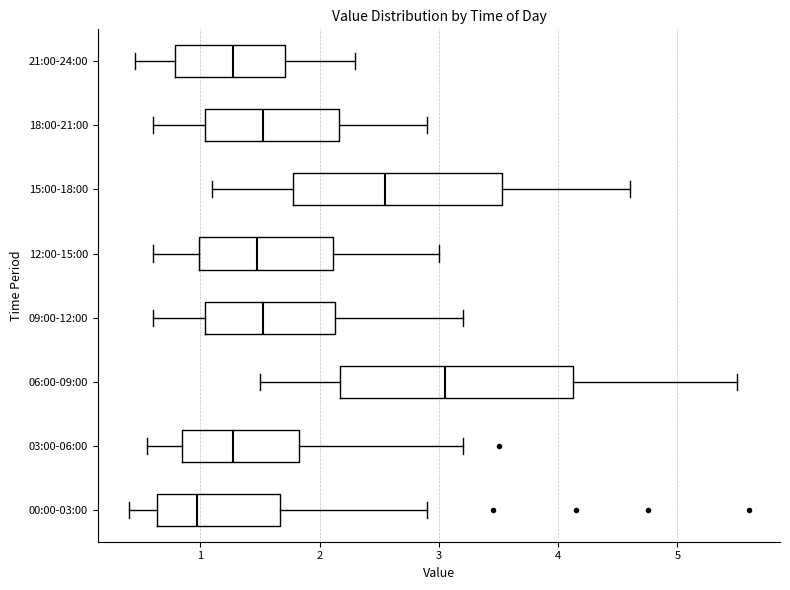

Comparing the boxes themselves (not the whiskers), which one is the widest?

06:00-09:00